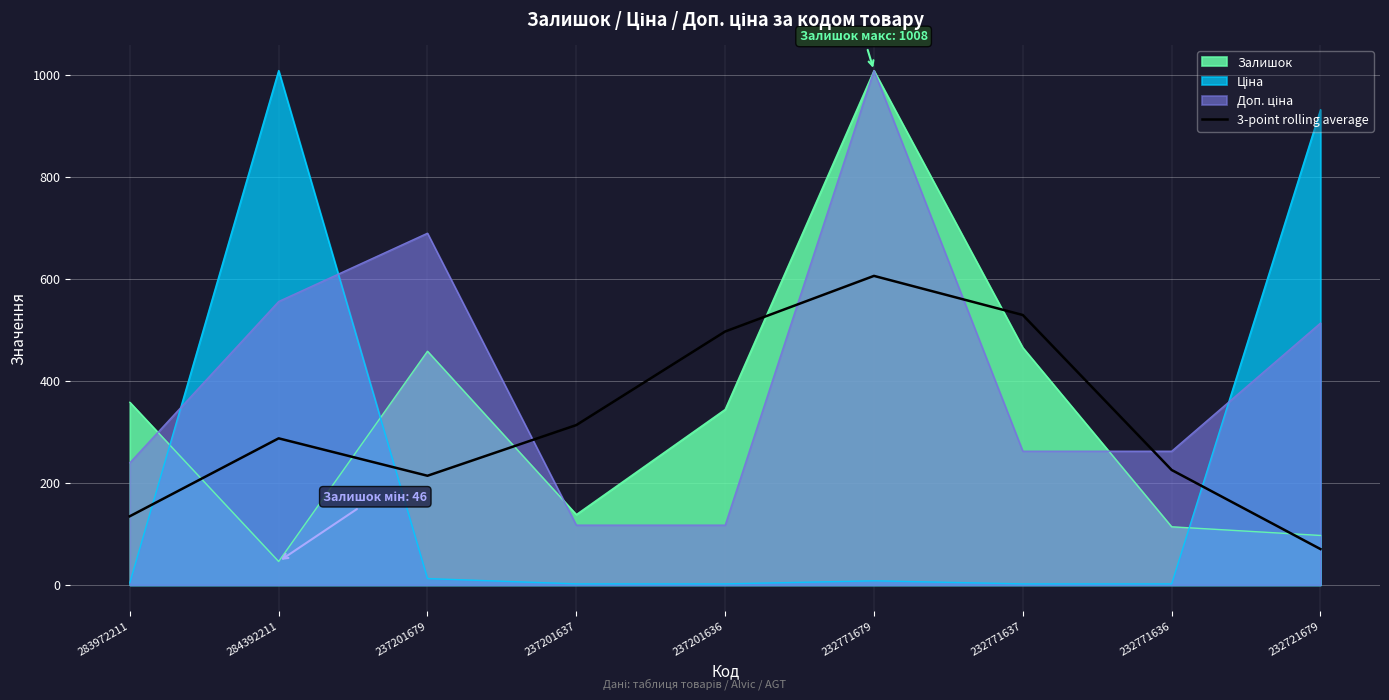

At which label does Залишок reach its peak?

232771679